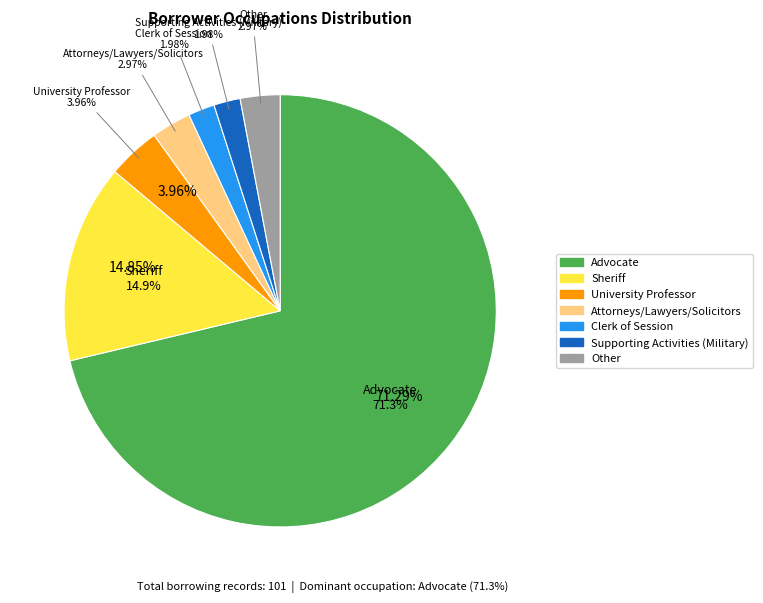

The Other slice represents 3% of the pie. True or false?

True